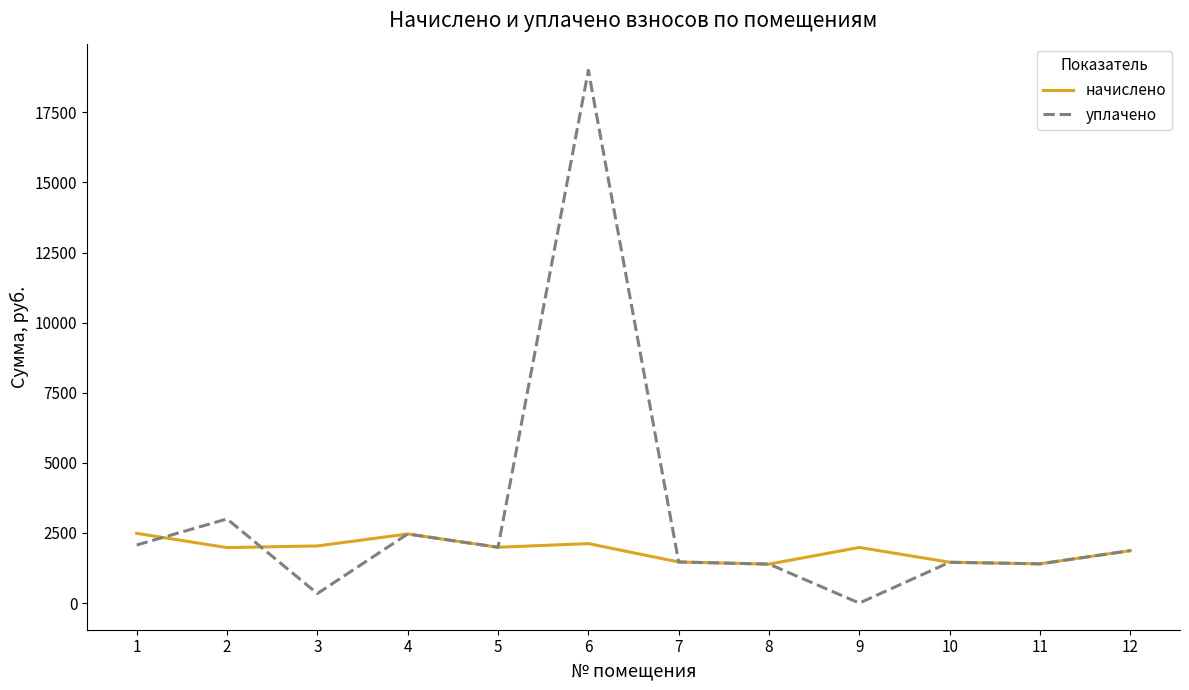

What is the maximum value for уплачено?

19000.0